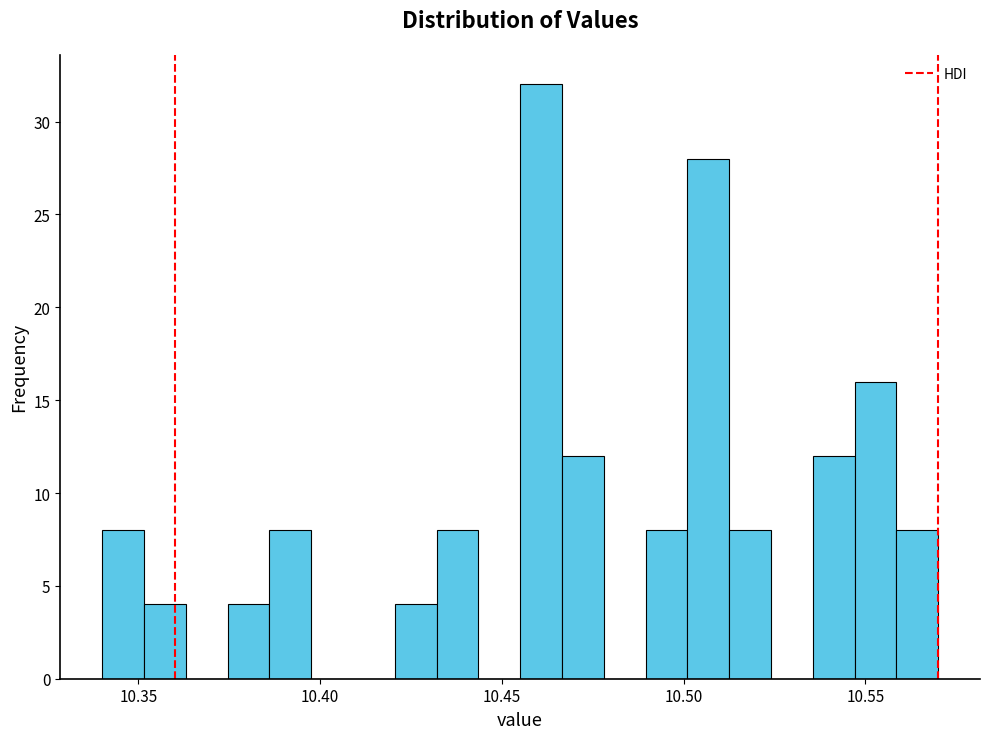

Read against the x-axis, roughly where is the centre of the tallest bar?

10.460